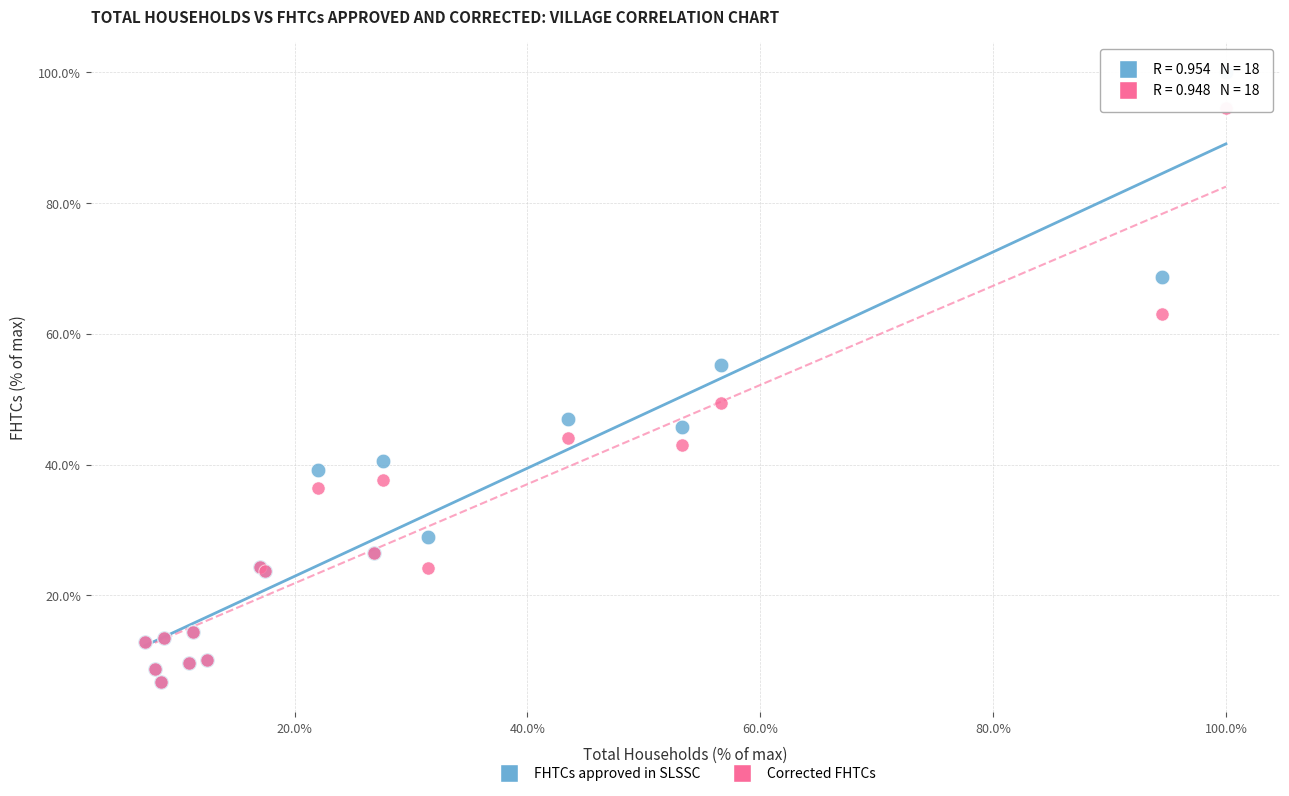

In the FHTCs approved in SLSSC series, what Y value is closest to 53?

55.2